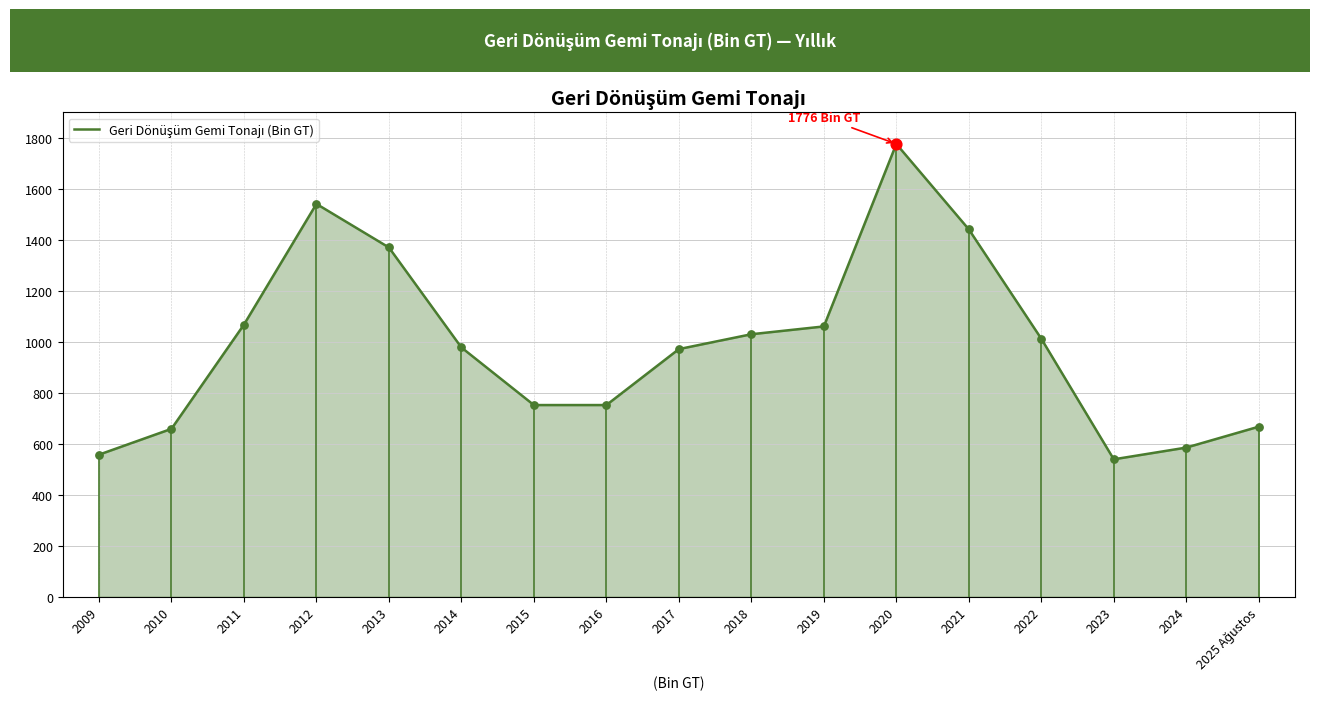

What is the ratio of the value at 2009 to the value at 2020?

0.3